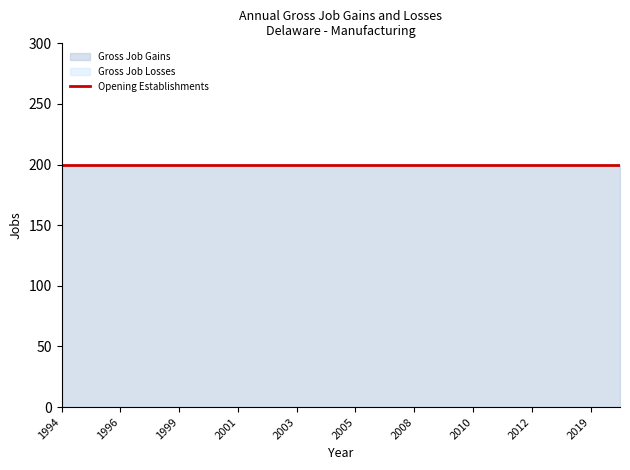

What is the sum of all Opening Establishments values?

4000